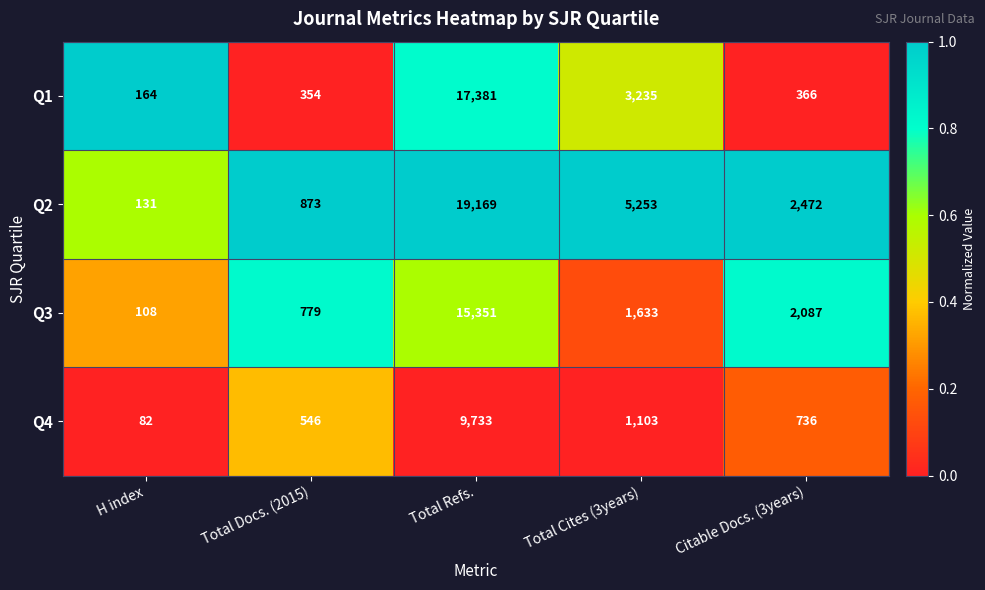

Rank the series by their maximum value, from lowest to highest.

Q4, Q3, Q1, Q2